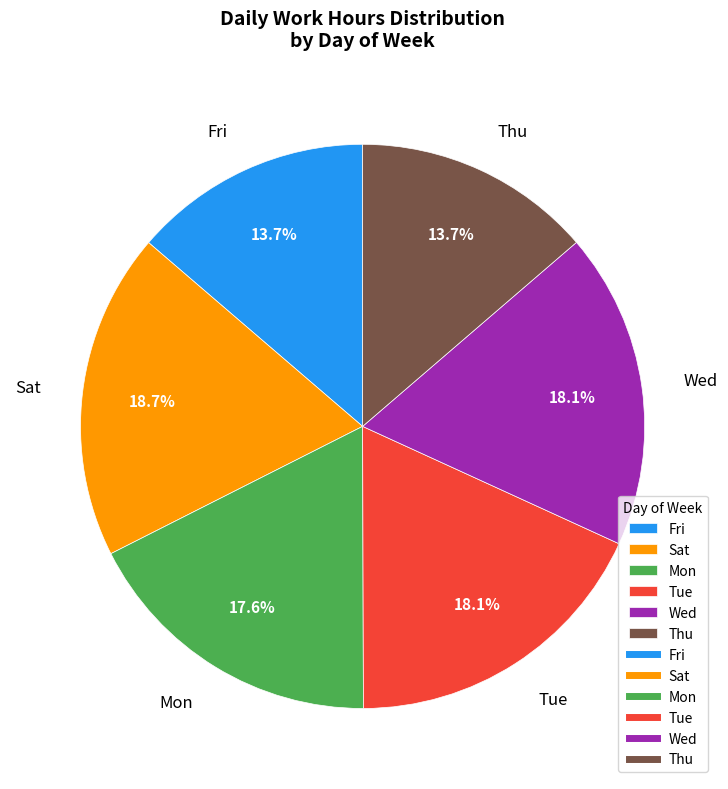

How much of the chart is everything except Thu?

86.3%